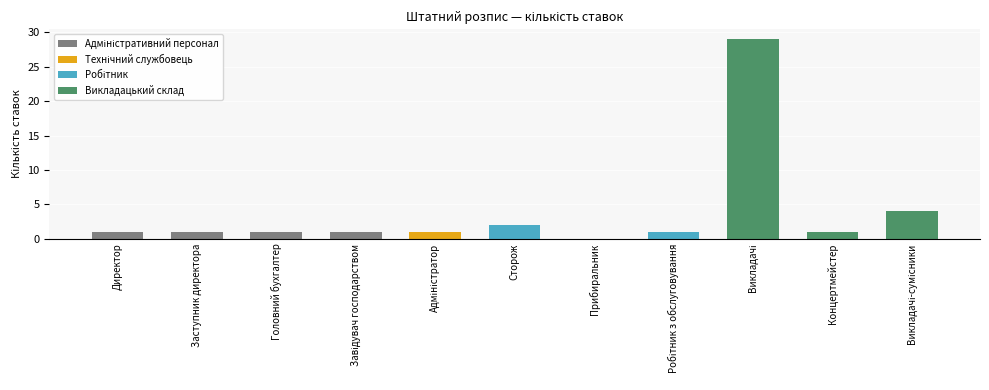

What is the label of the 9th bar from the right?

Головний бухгалтер